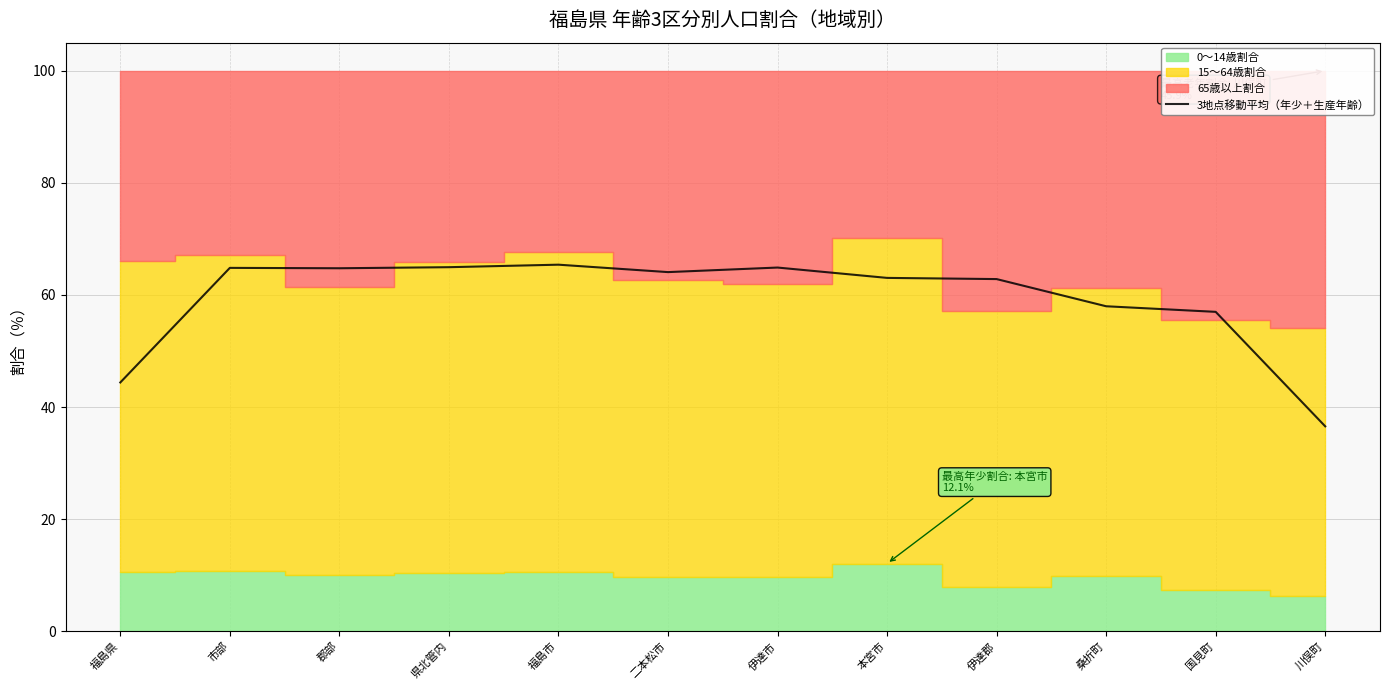

How many categories are shown in the chart?

12